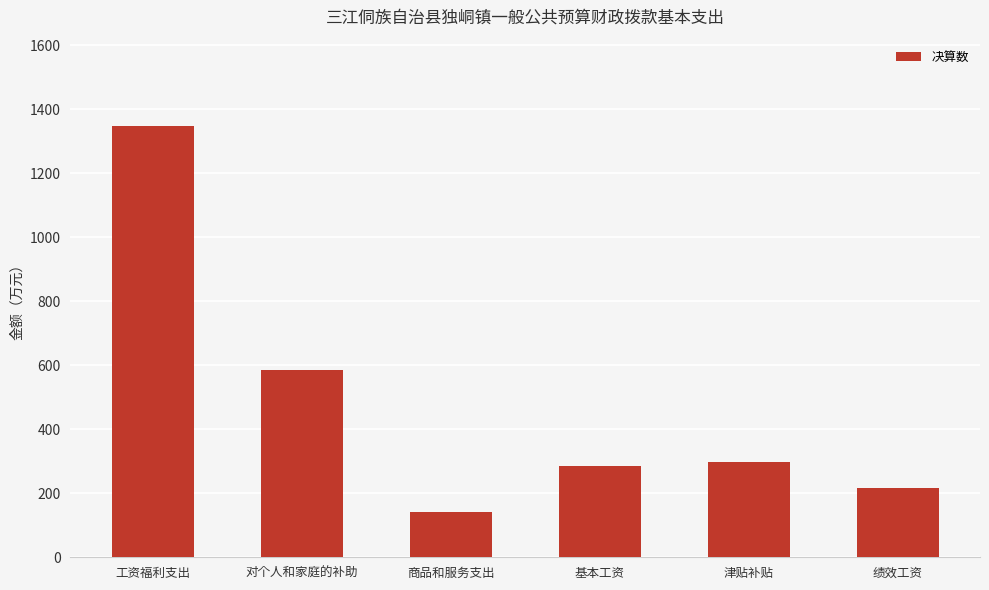

What is the average value?

479.0